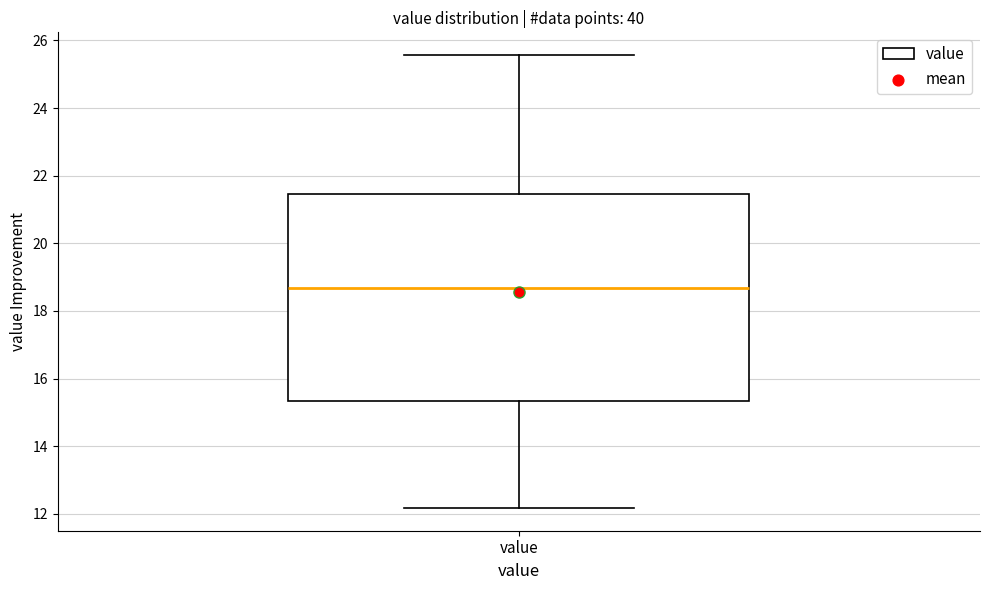

Transcribe this box plot: give where the median line is, the range the box spans, and where the two whiskers end, as read against the y-axis. The values are not printed on the chart, so give them approximately, as read against the axis.

median 18.6, box 15.4 to 21.4, whiskers 12.2 to 25.6